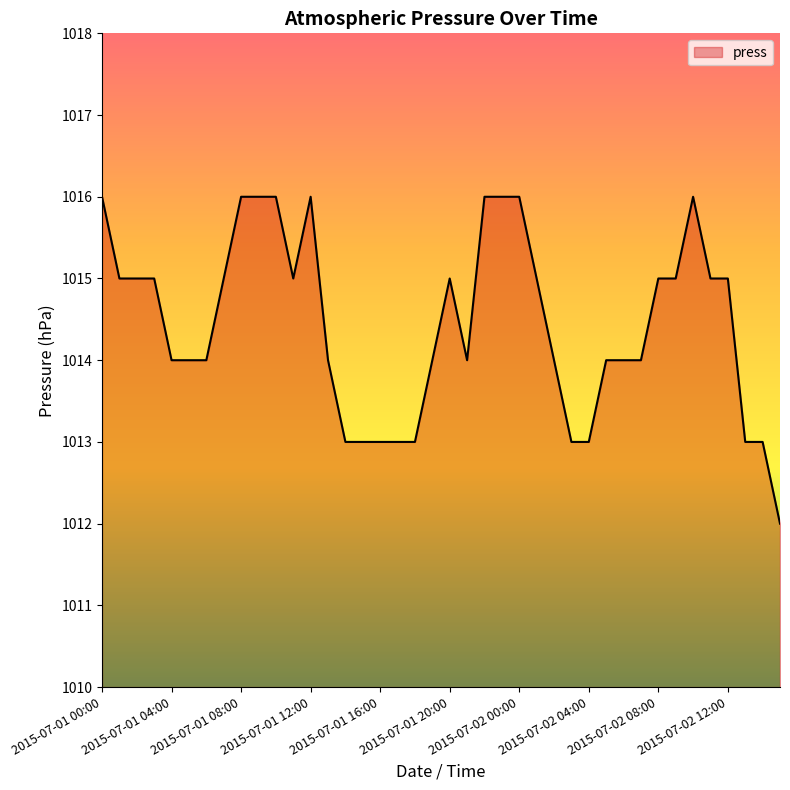

What is the maximum value shown in the chart?

1016